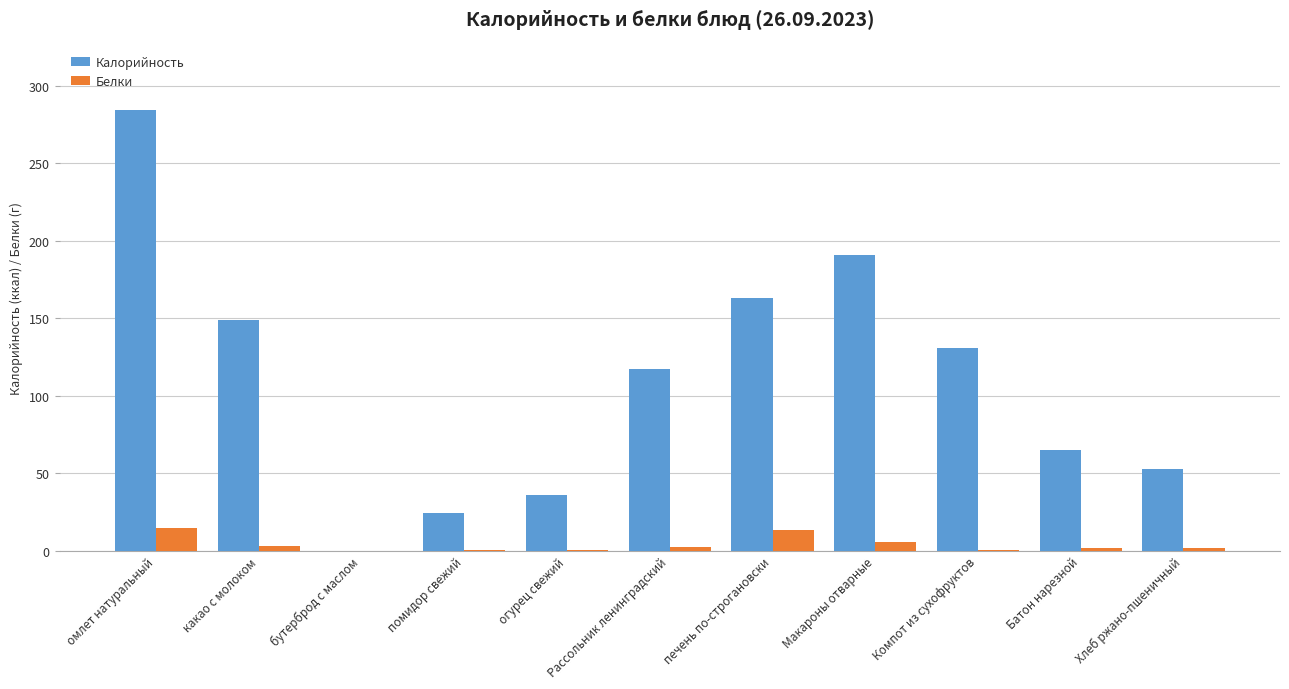

What is the maximum value shown in the chart?

284.0